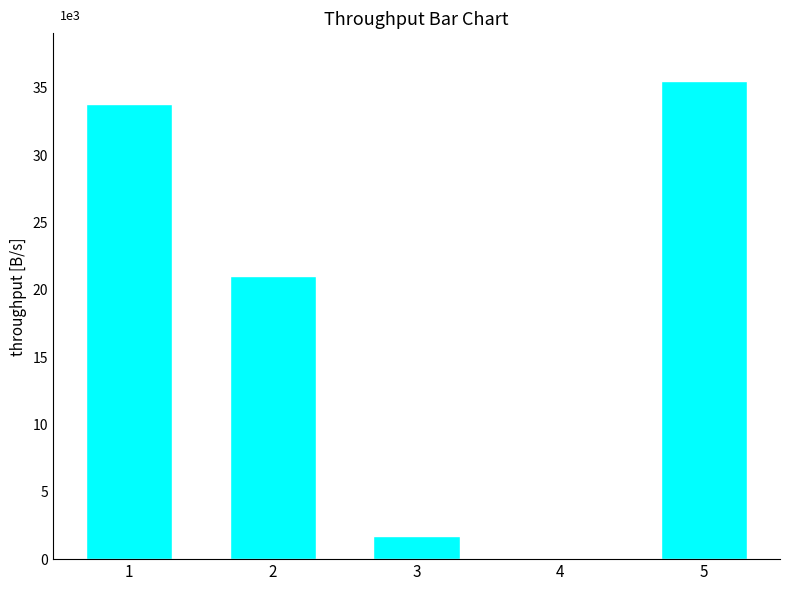

List the labels in order of value, smallest first.

4, 3, 2, 1, 5